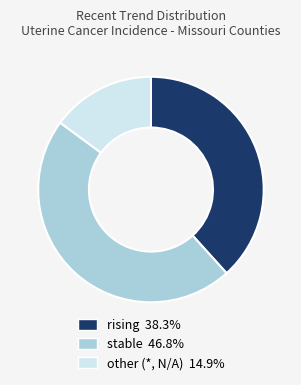

Rank the categories by value from lowest to highest.

other, rising, stable